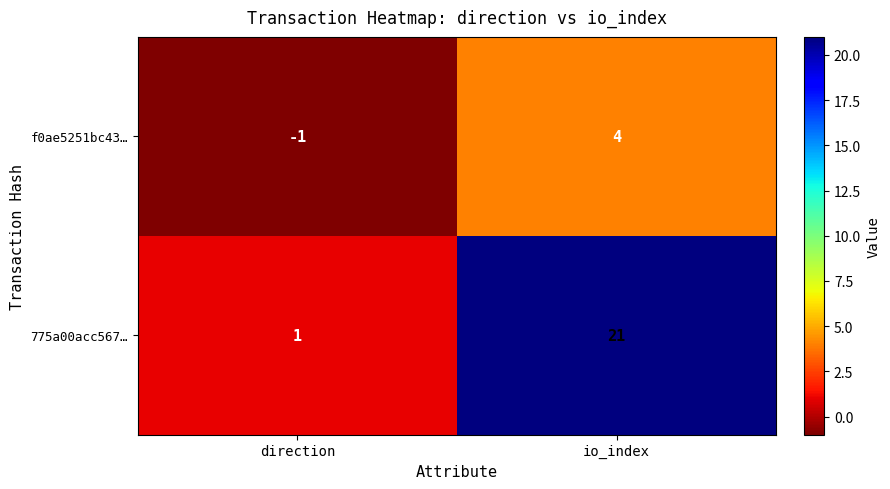

What is the difference between the f0ae5251bc43… values at direction and io_index?

5